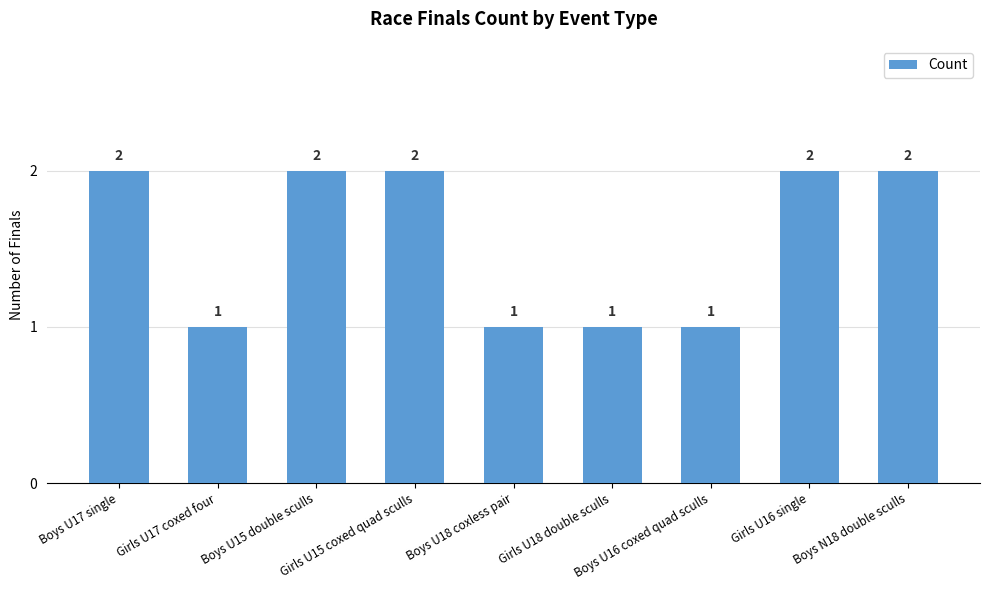

The chart shows a value of 3 at Boys U15 double sculls. True or false?

False